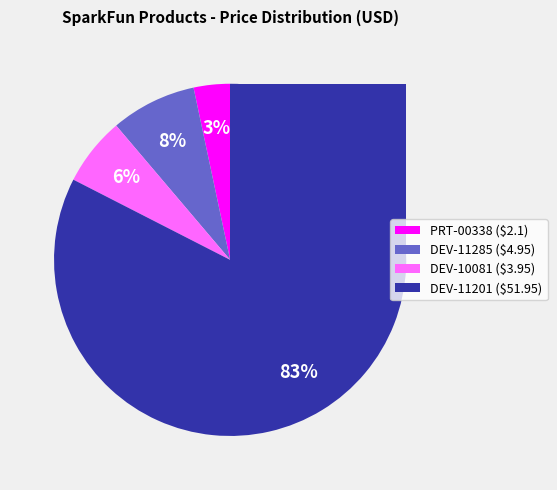

To the nearest percent, what is the difference between the Coin Cell Battery - 20mm (CR2032) and LilyPad ProtoSnap Development Simple slice percentages?

79%